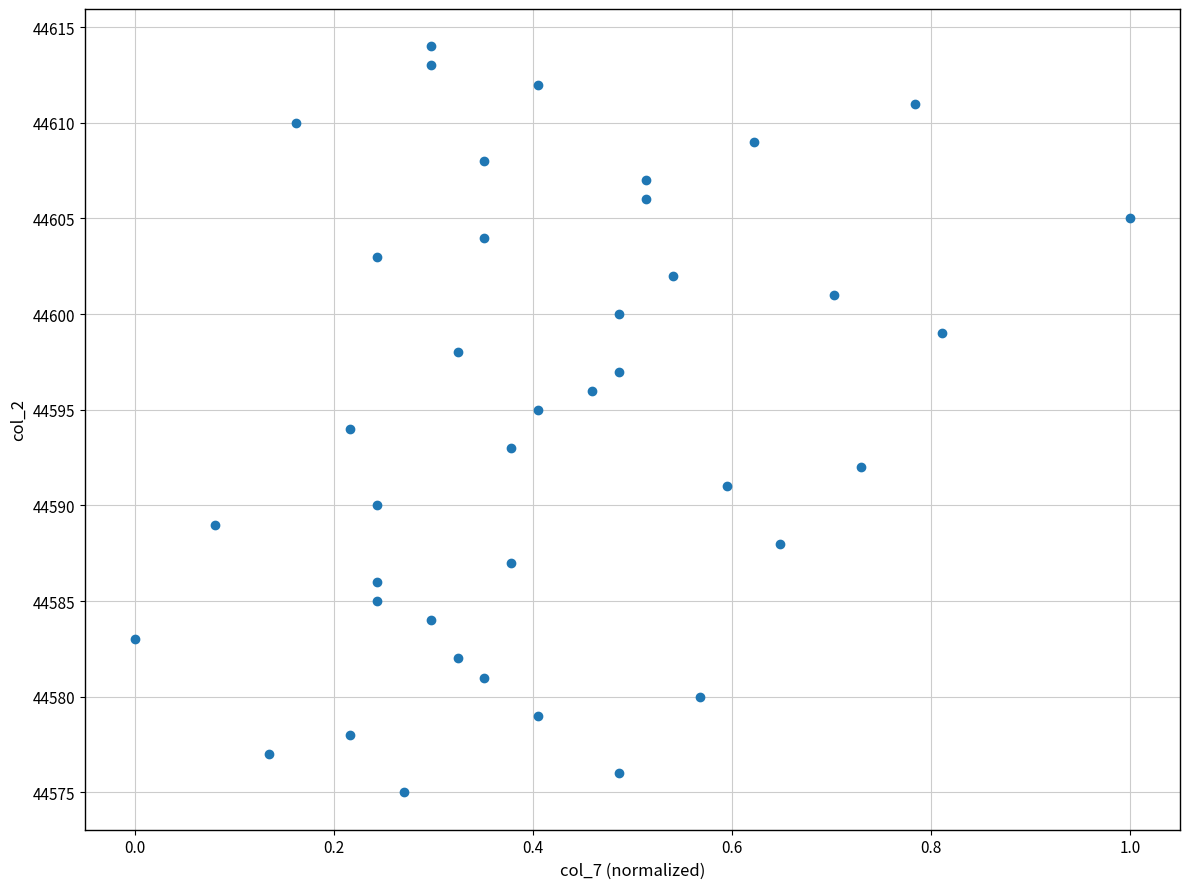

What is the range of Y values (max minus min)?

39